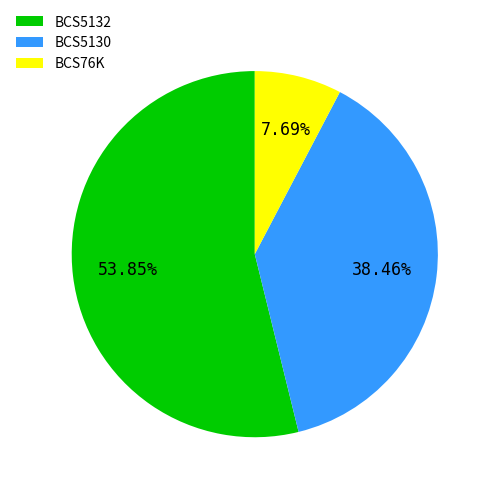

Is there any slice that represents more than half of the pie?

Yes